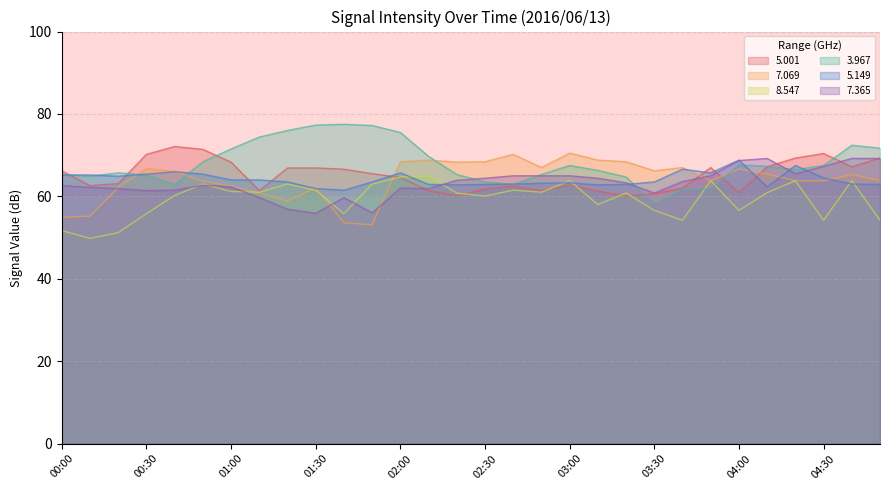

Is it true that   7.365 equals 55.9 at 01:30?

True